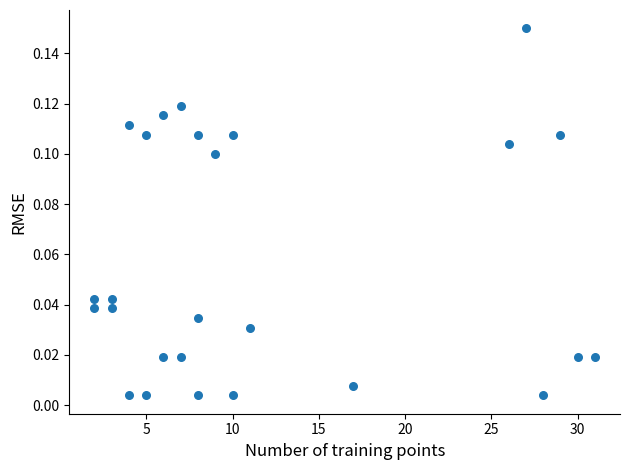

What is the range of X values (max minus min)?

29.0